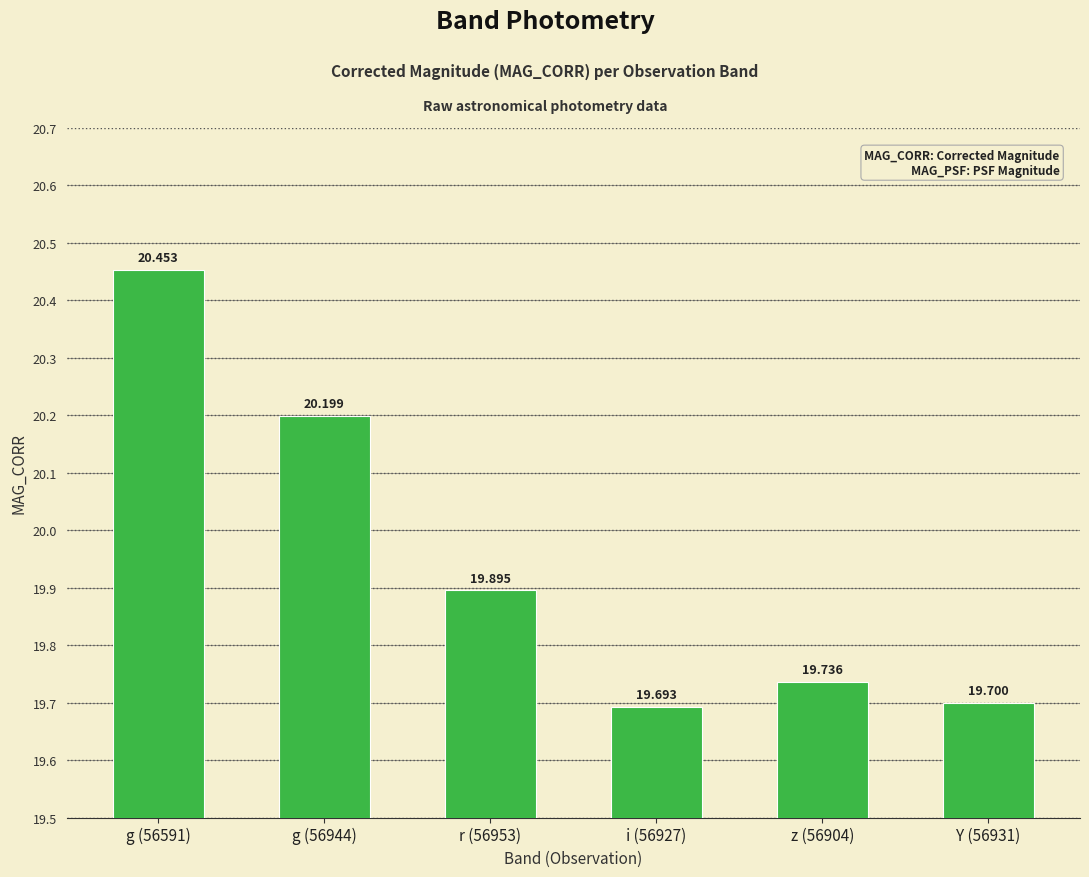

Count the values in the range 19 to 20.

4